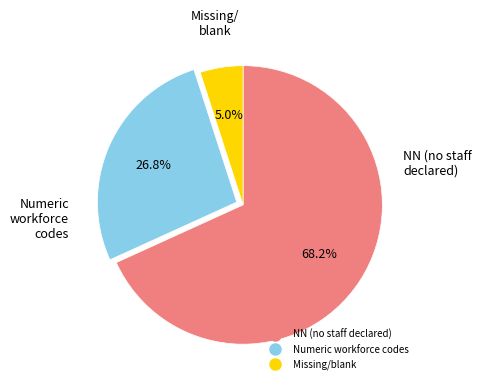

Is there a majority slice in this chart?

Yes